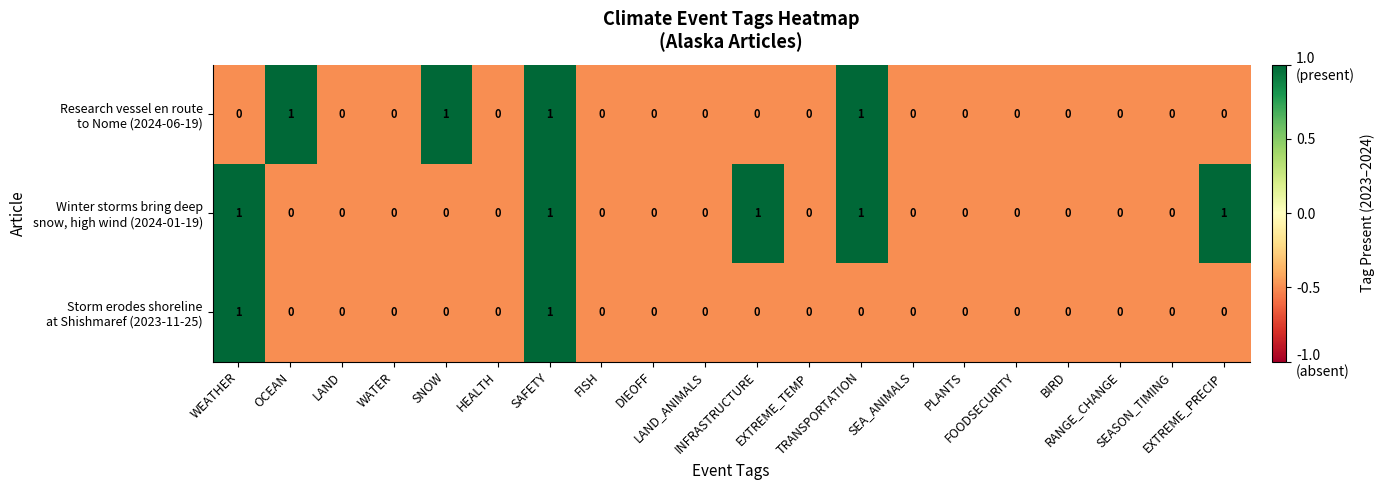

Count the number of data series in this chart.

3